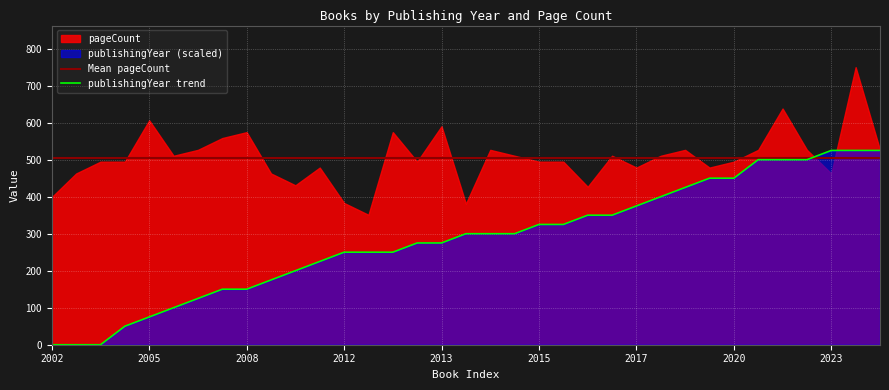

What is the lowest value of the Mean pageCount series?

505.9